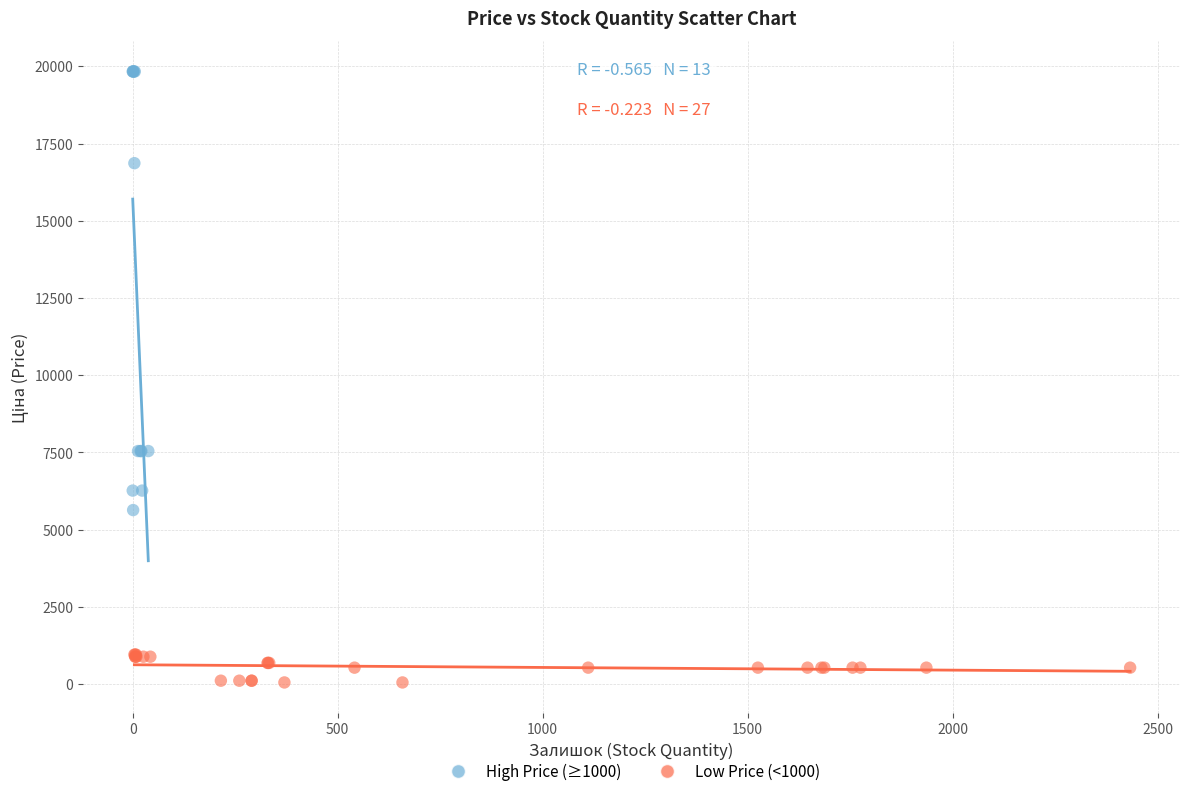

What are all the series names shown in the legend?

High Price (≥1000), Low Price (<1000)